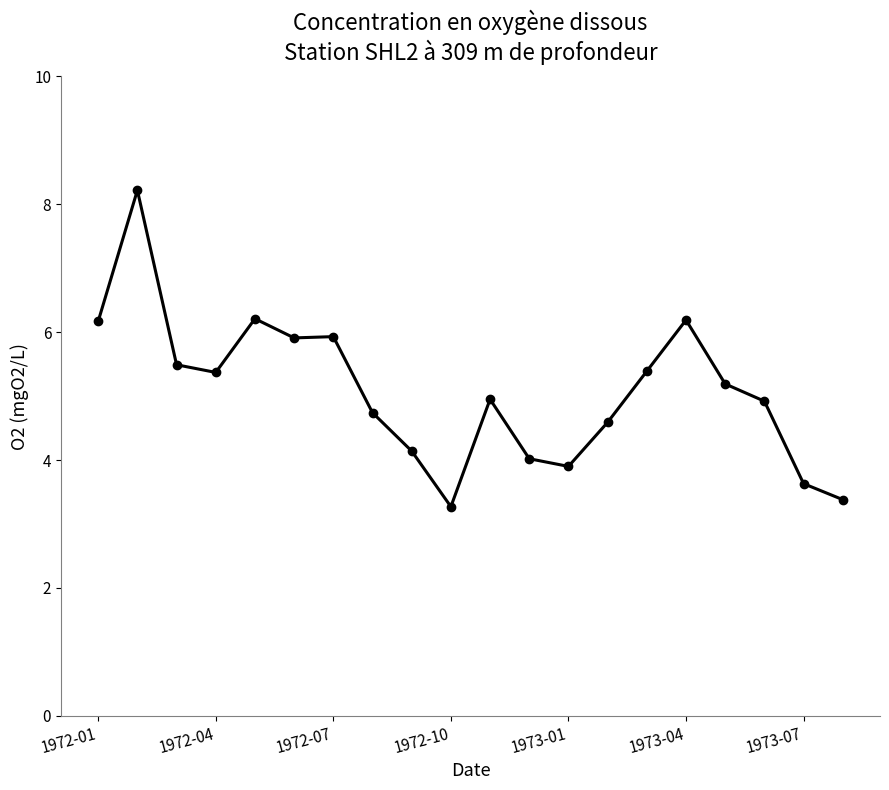

What is the difference between the second highest and minimum values?

2.9